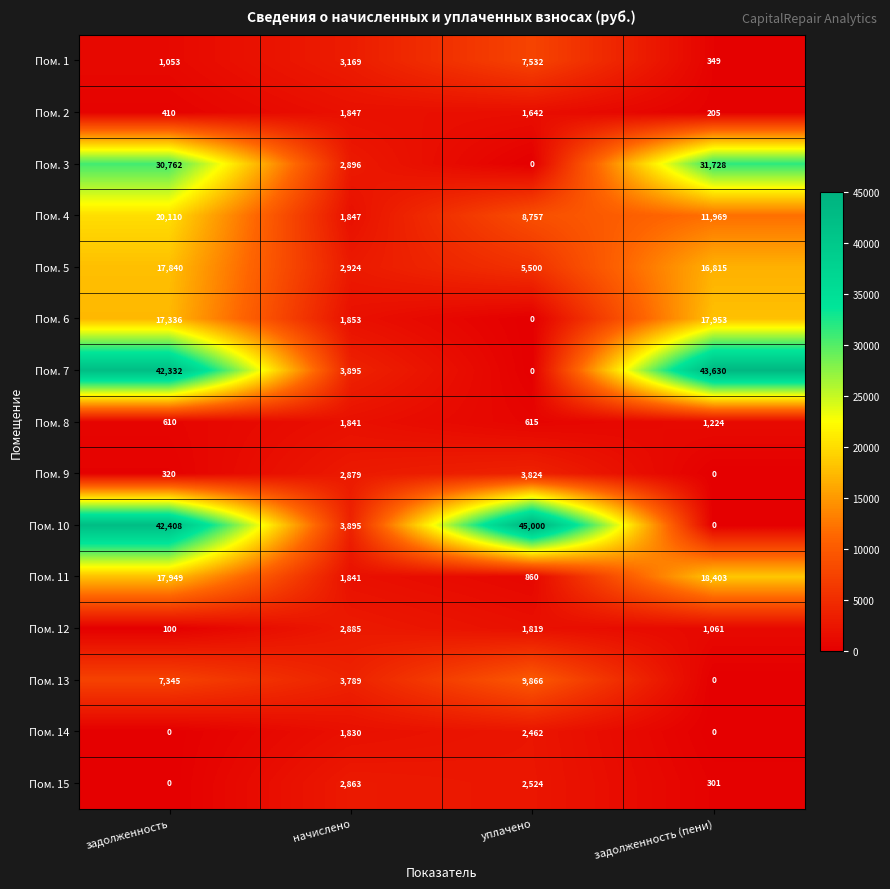

Rank the series by their maximum value, from highest to lowest.

Пом. 10, Пом. 7, Пом. 3, Пом. 4, Пом. 11, Пом. 6, Пом. 5, Пом. 13, Пом. 1, Пом. 9, Пом. 12, Пом. 15, Пом. 14, Пом. 2, Пом. 8